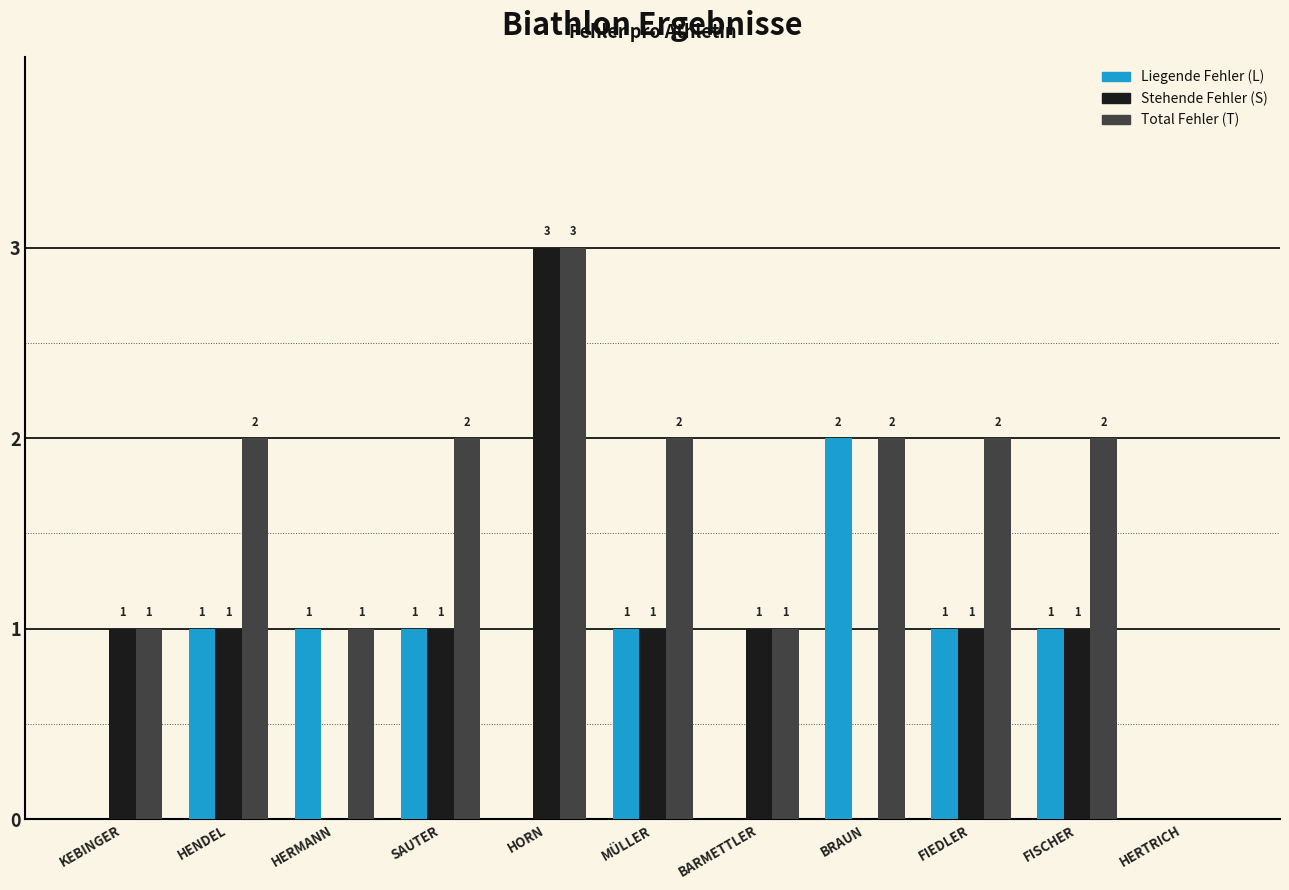

What is the spread (max minus min) of values at HENDEL?

1